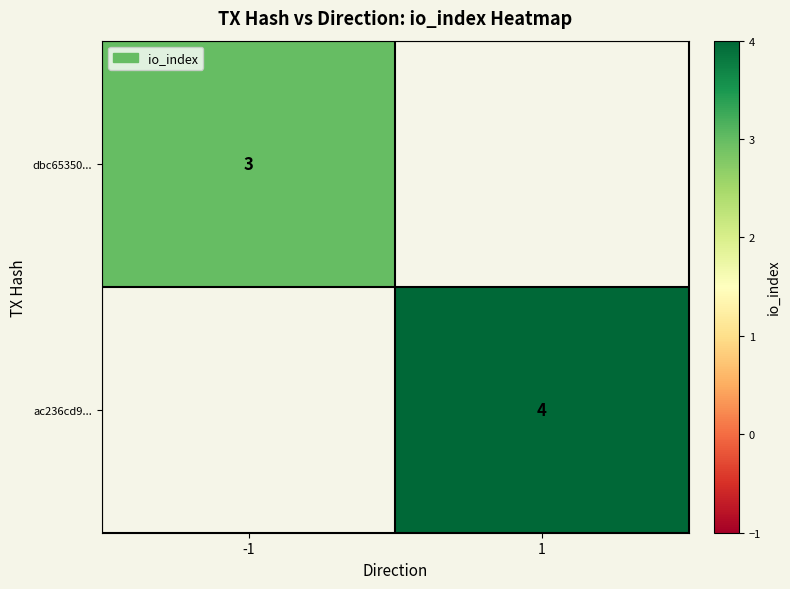

What is the difference between the highest and lowest values at 1?

4